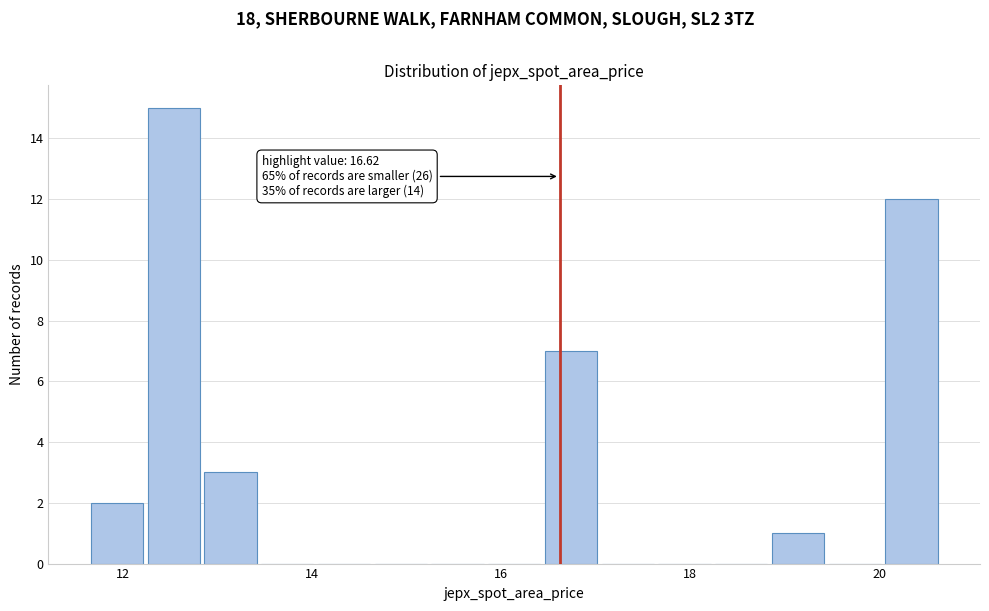

Around what value on the x-axis is the tallest bar? Give the approximate position of its centre, as read against the axis.

12.6